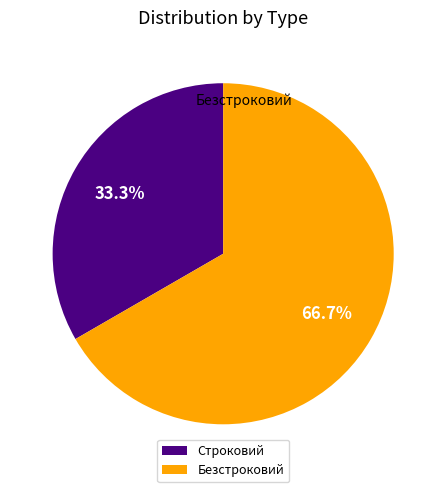

Rank the categories by value from highest to lowest.

Безстроковий, Строковий